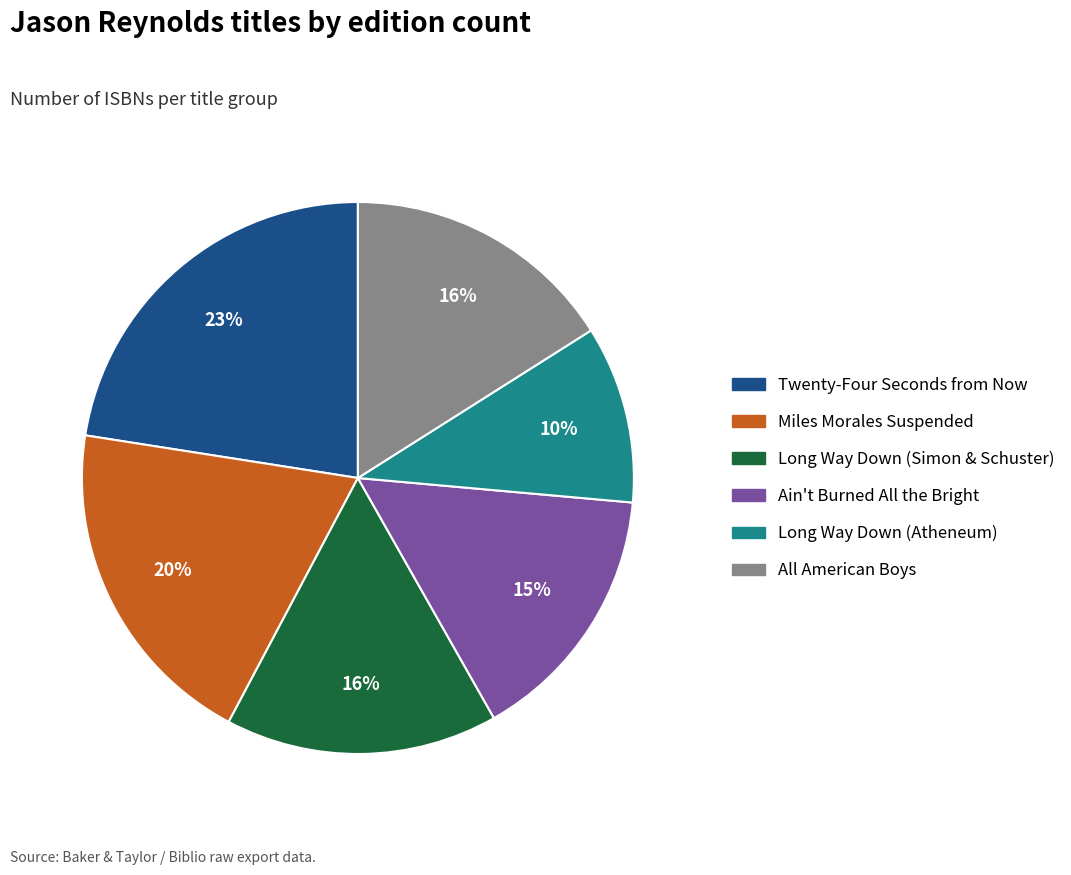

Is there a majority slice in this chart?

No